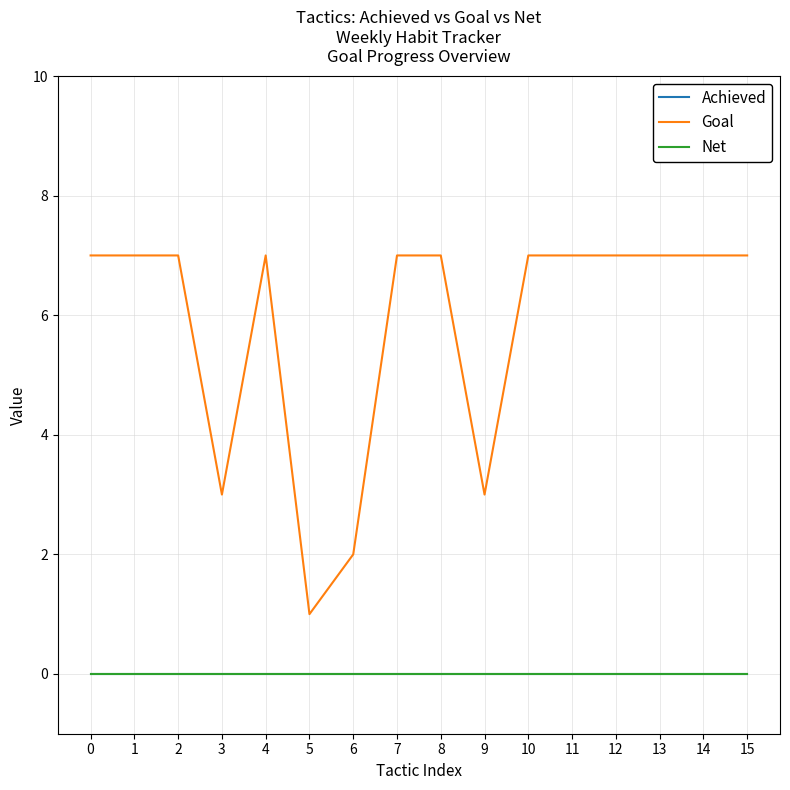

How many lines are shown in the chart?

3